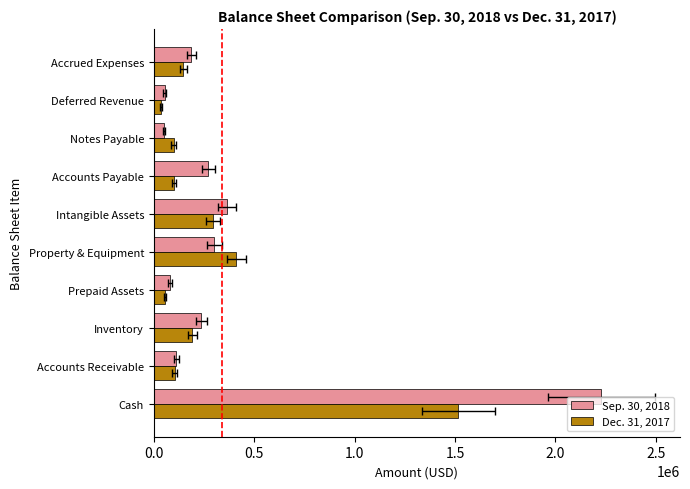

Is it true that Dec. 31, 2017 equals 1515674 at Cash?

True